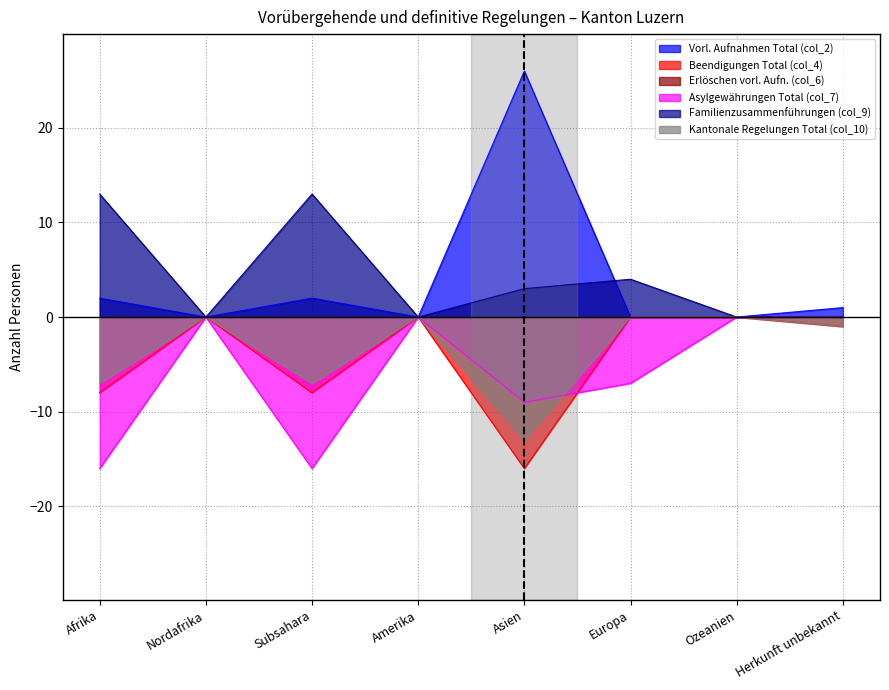

What is the minimum value shown in the chart?

-16